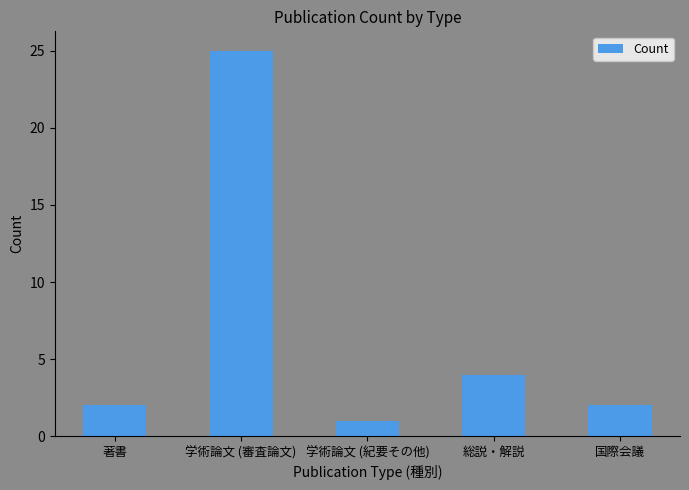

Which has a higher value, 総説・解説 or 著書?

総説・解説